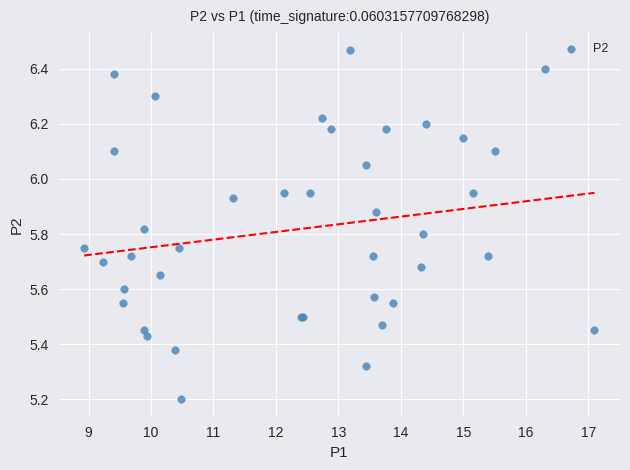

What Y value in the scatter plot is closest to 5?

5.2